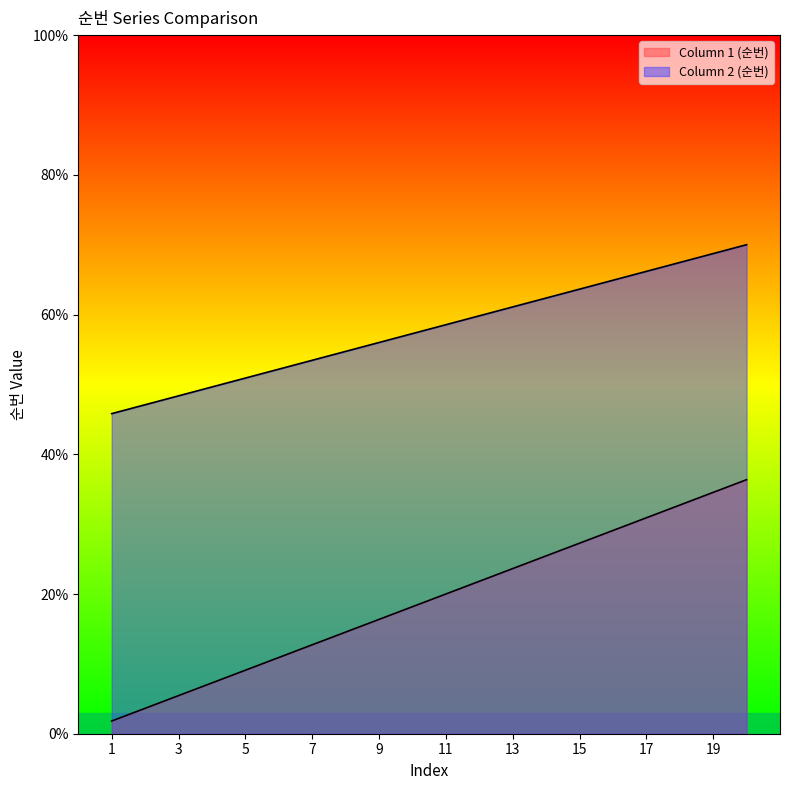

Which series has the largest total across all categories?

Column 1 (순번)